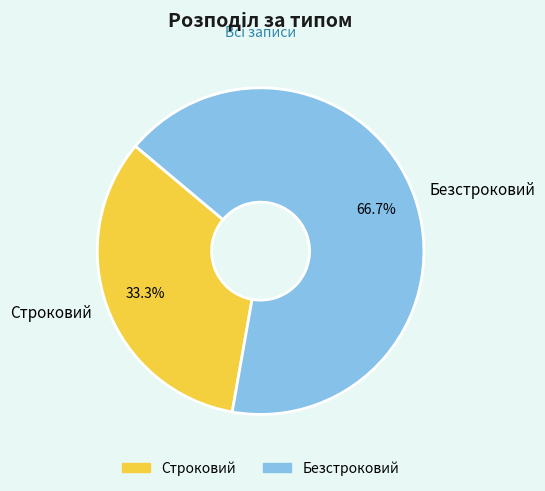

To the nearest percent, what portion does Строковий represent?

33%